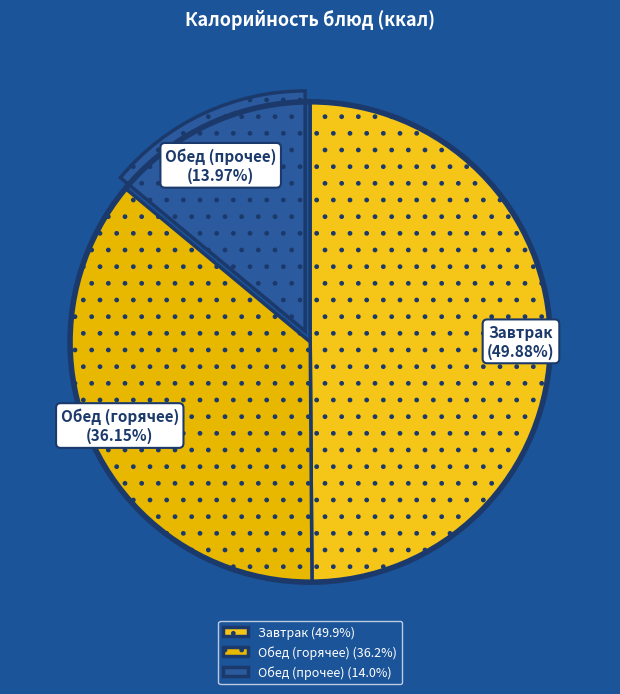

Is Обед (прочее) the majority of the pie?

No